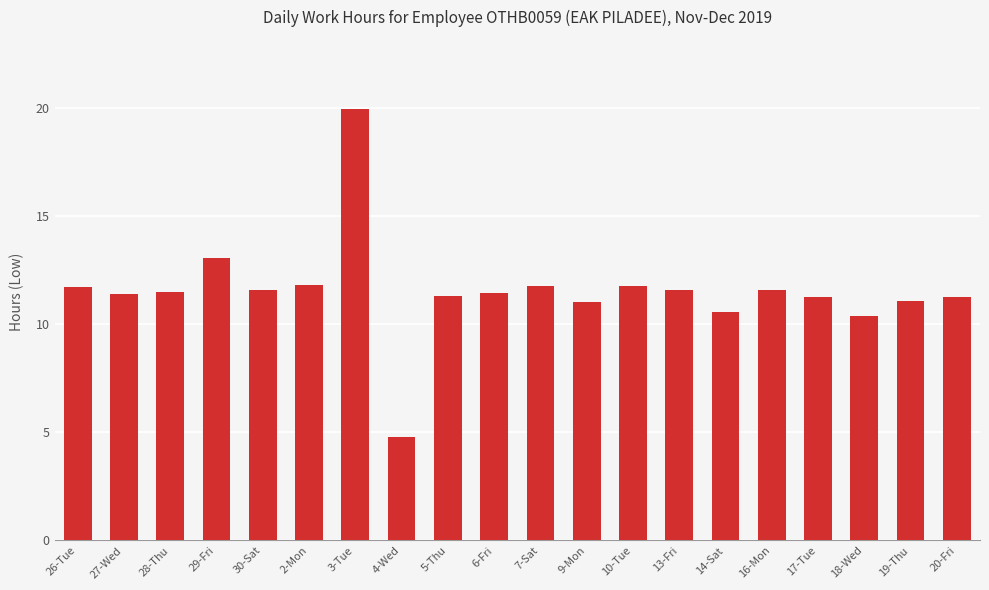

What is the greatest value displayed?

20.0